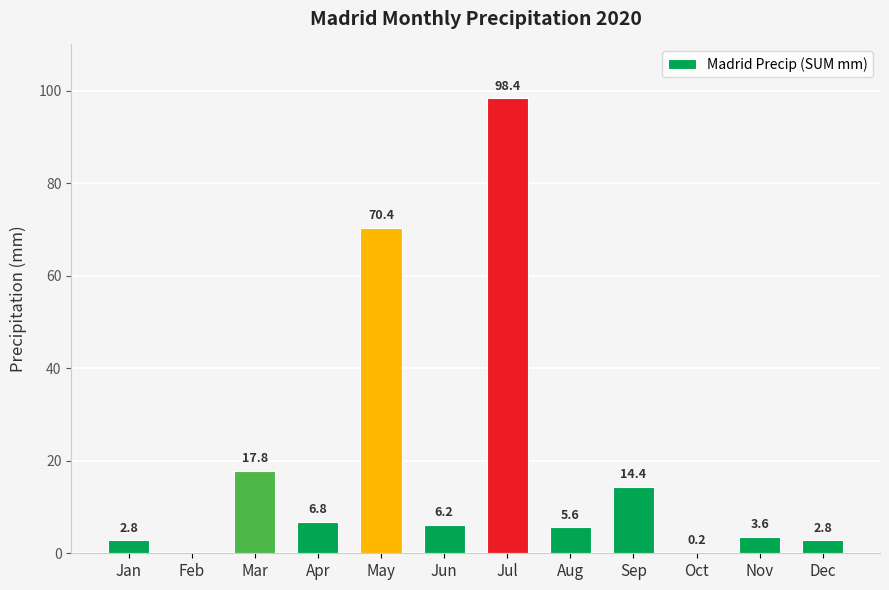

What is the average value?

19.1